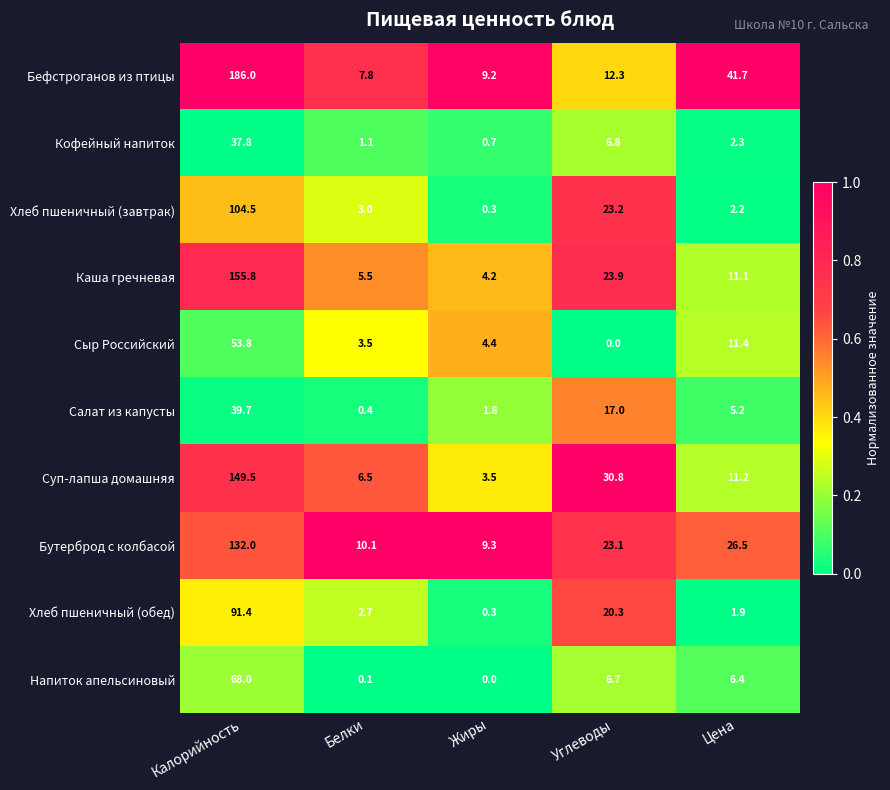

At which label is Бефстроганов из птицы closest to 96?

Цена